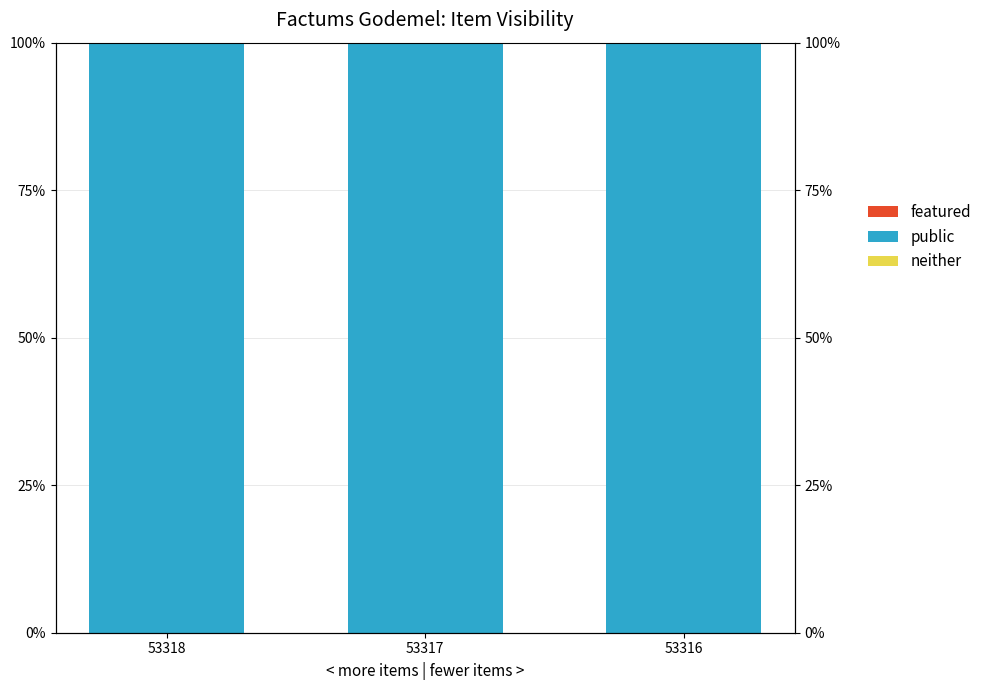

Are the bars horizontal?

No